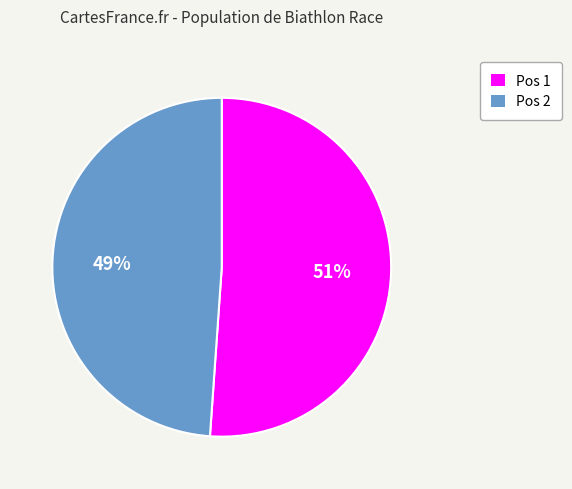

Is it true that Pos 2 is 49% of the pie?

True